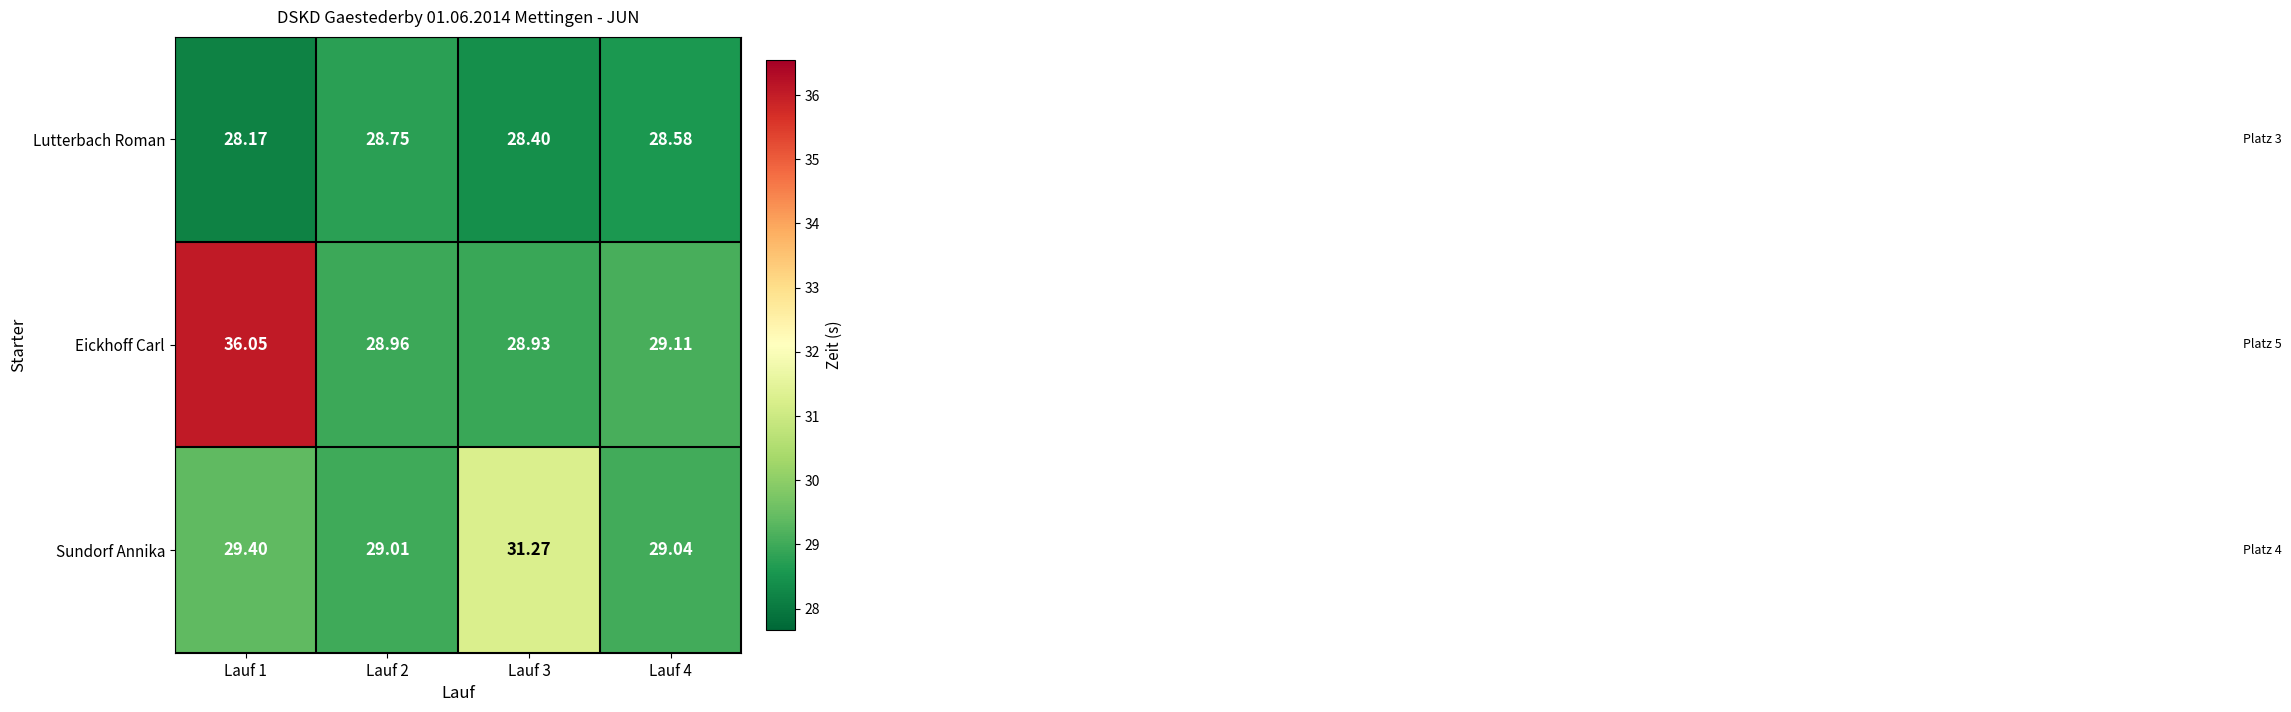

Count the number of categories in the chart.

4